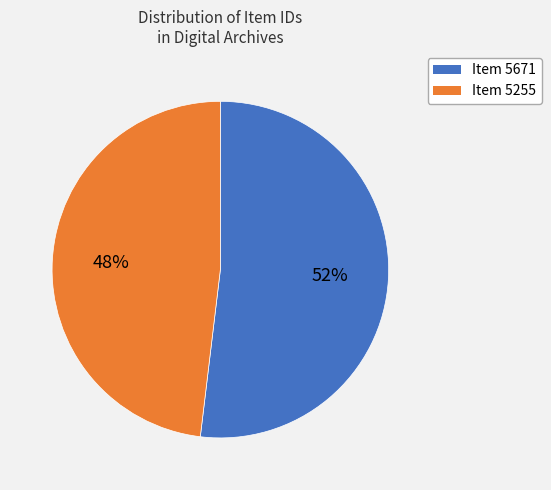

Does any single category account for the majority?

Yes